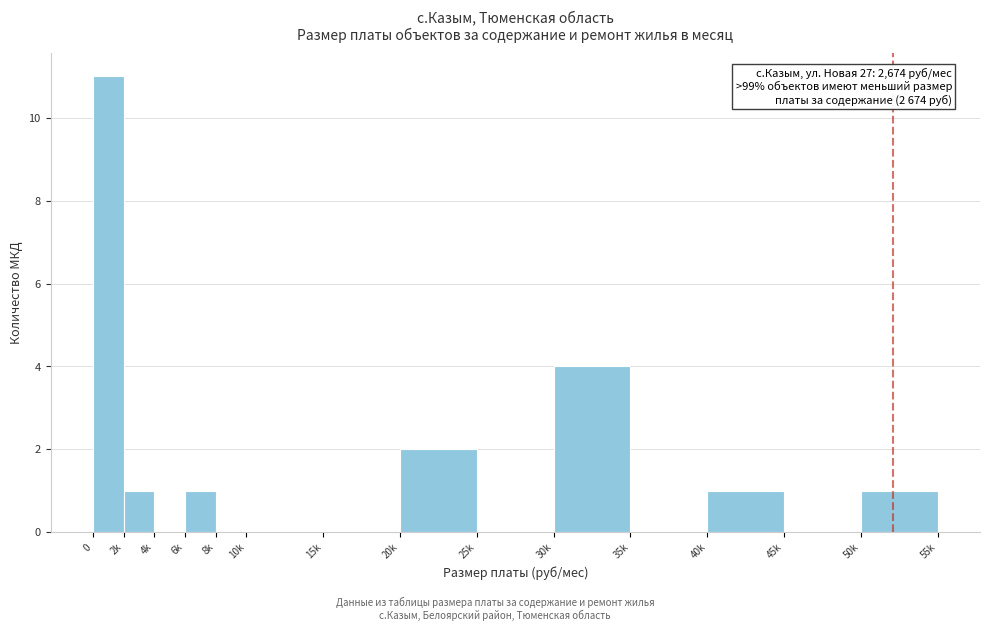

Reading right to left, list all the values displayed in this chart.

50k=1	45k=0	40k=1	35k=0	30k=4	25k=0	20k=2	15k=0	10k=0	8k=0	6k=1	4k=0	2k=1	0=11